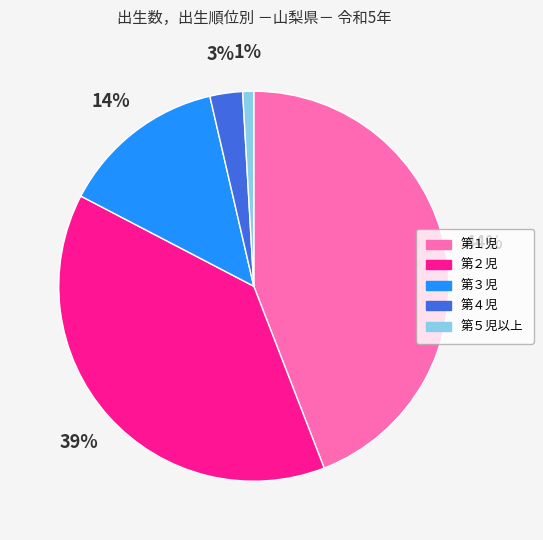

What is the smallest slice in the pie chart?

第５児以上